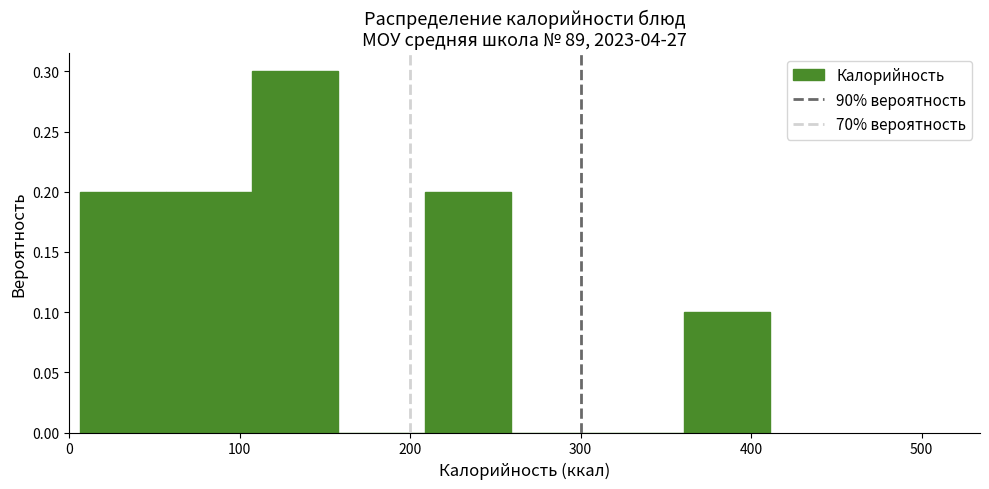

Reading left to right, transcribe this chart: for each bar, give the range it covers on the x-axis and its height. Neither the bar edges nor the heights are printed on the chart, so give them approximately, as read against the axes.

10 to 60: 0.2
60 to 110: 0.2
110 to 160: 0.3
160 to 210: 0
210 to 260: 0.2
260 to 310: 0
310 to 360: 0
360 to 410: 0.1